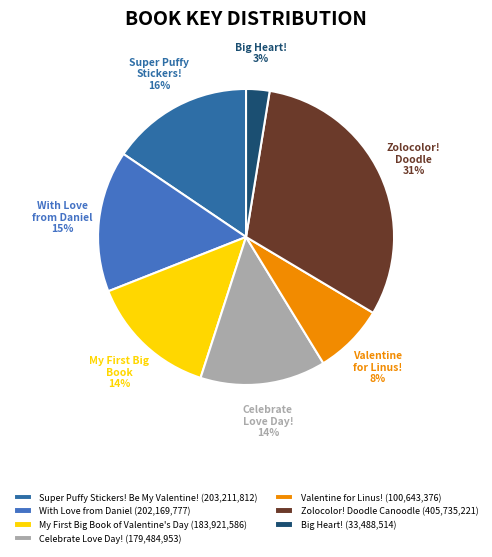

Is there any slice that represents more than half of the pie?

No